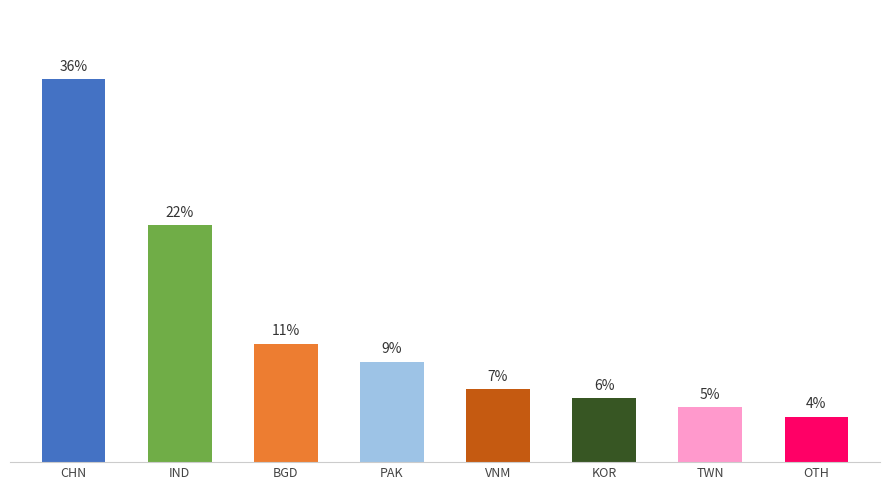

At which label is the value closest to 19?

IND